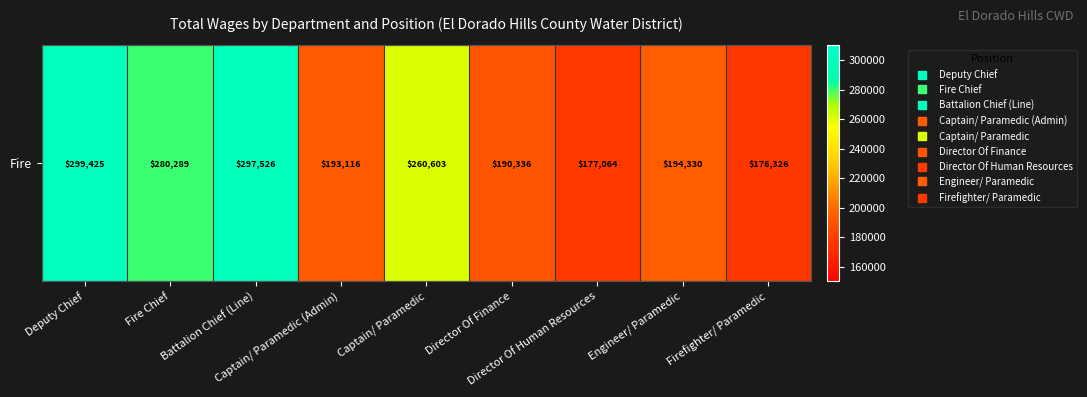

Rank the categories by value from lowest to highest.

Firefighter/ Paramedic, Director Of Human Resources, Director Of Finance, Captain/ Paramedic (Admin), Engineer/ Paramedic, Captain/ Paramedic, Fire Chief, Battalion Chief (Line), Deputy Chief